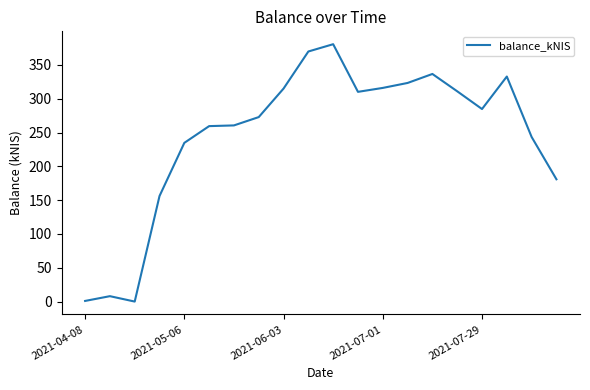

What is the difference between the maximum and minimum values?

380.6